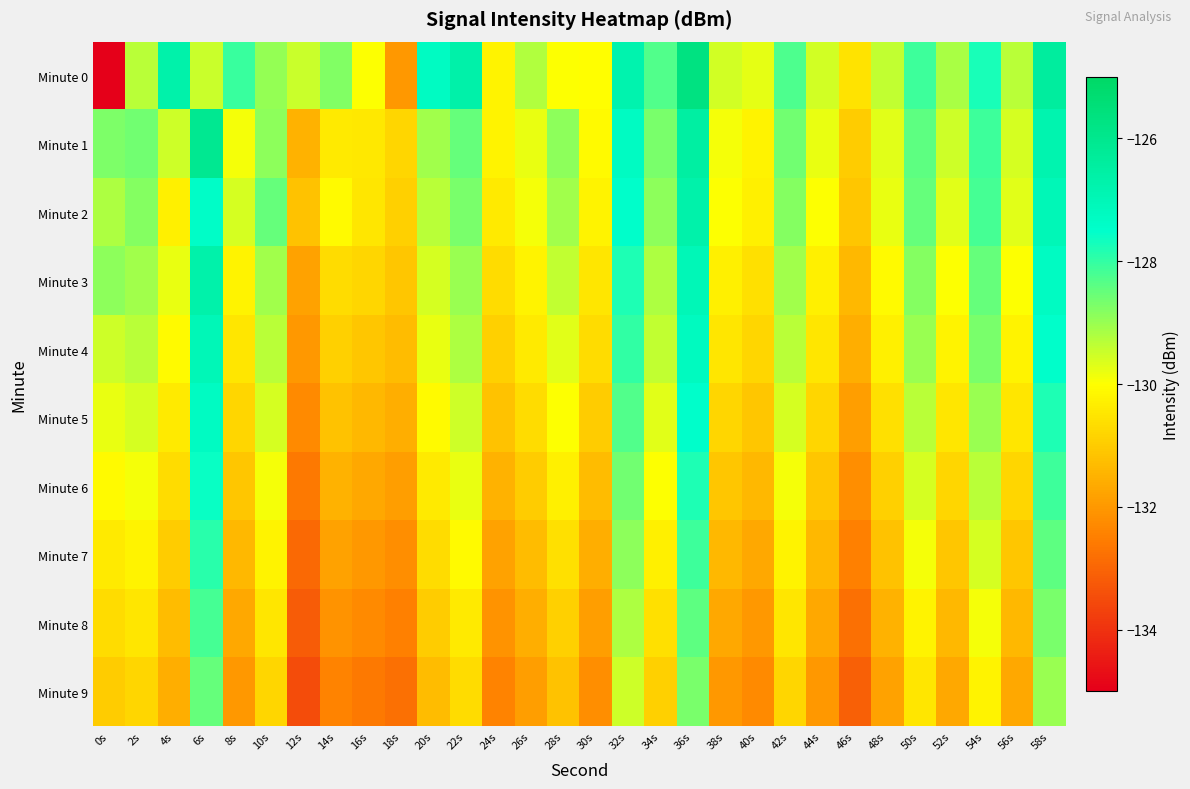

What is the greatest value displayed?

-125.7